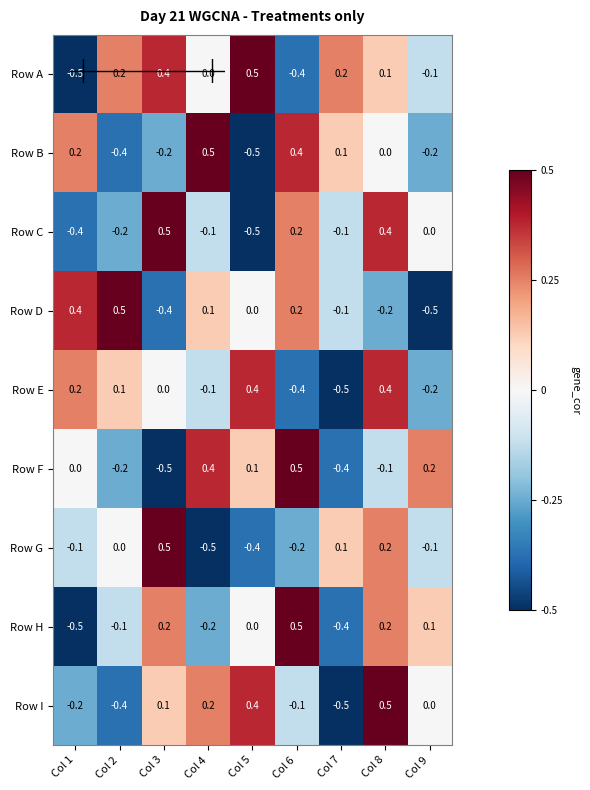

Read the Row G value at Col 3.

0.5